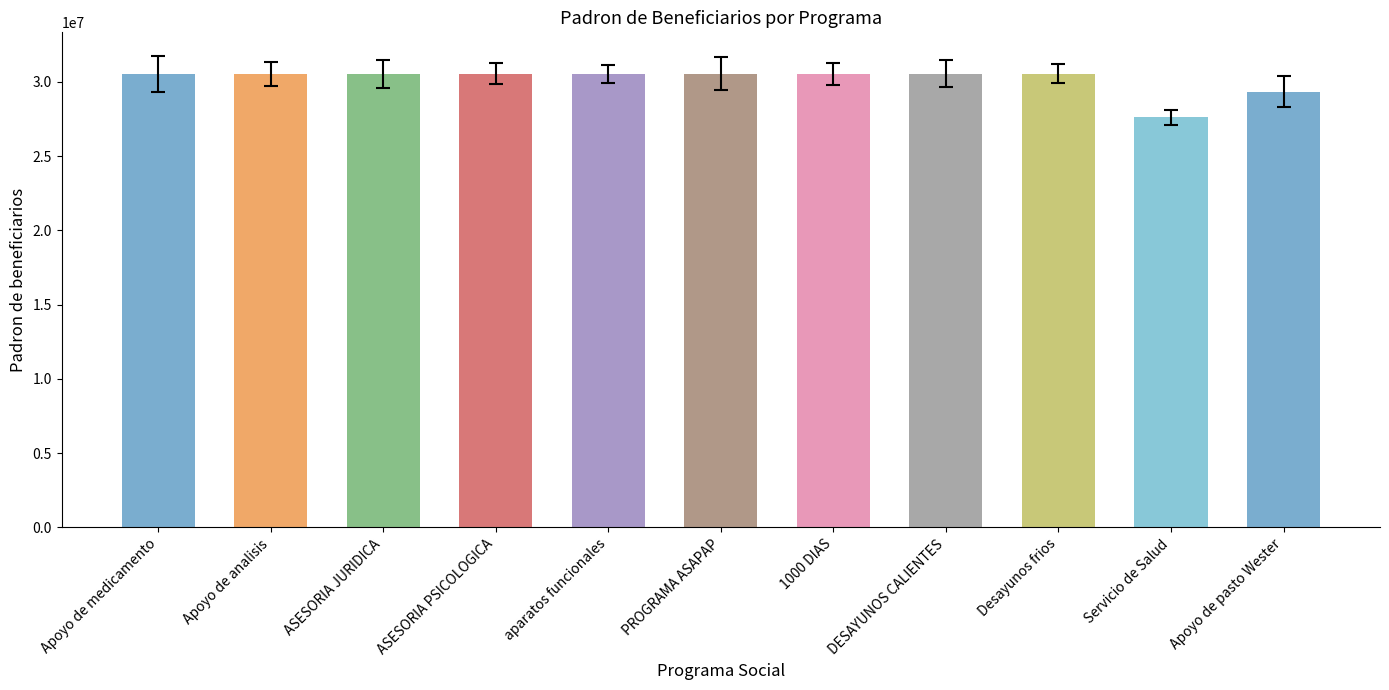

What is the difference between the values at 1000 DIAS and Servicio de Salud?

2923959